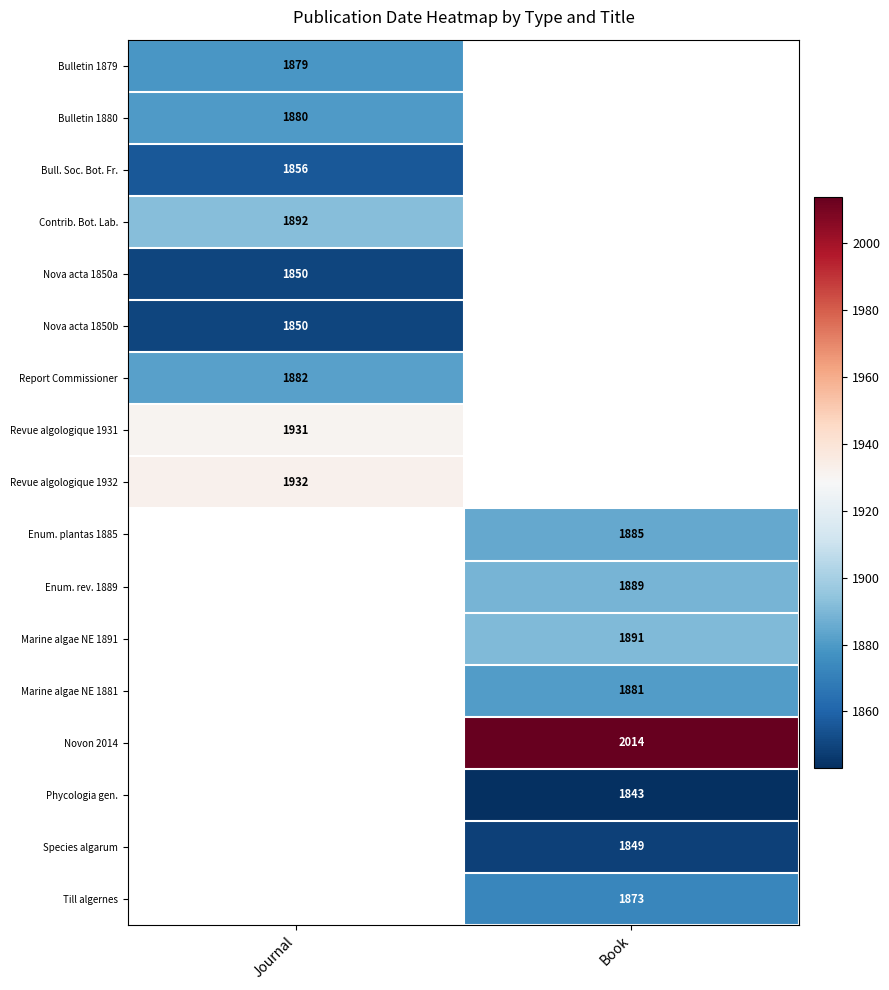

What is the smallest value displayed?

1843.0